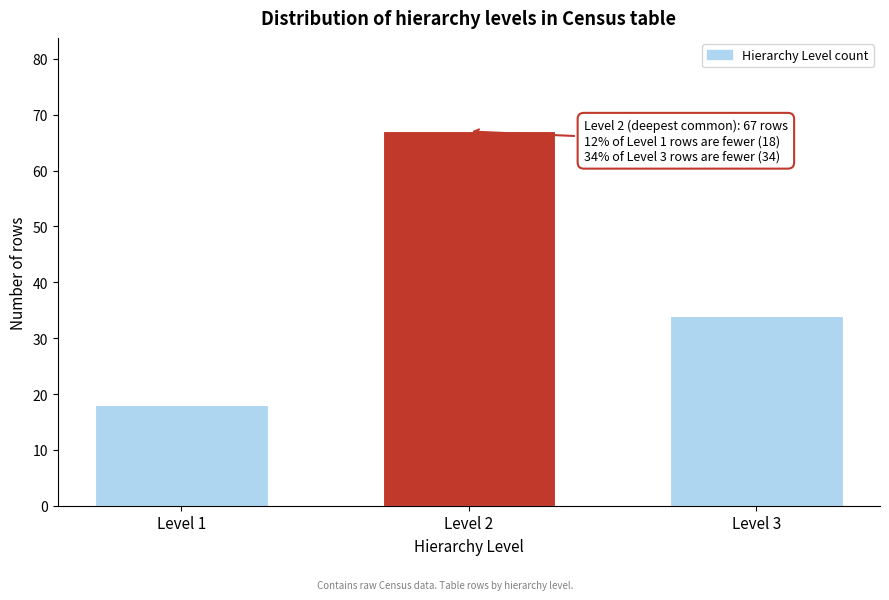

Reading left to right, transcribe all the data shown in this chart.

18	67	34